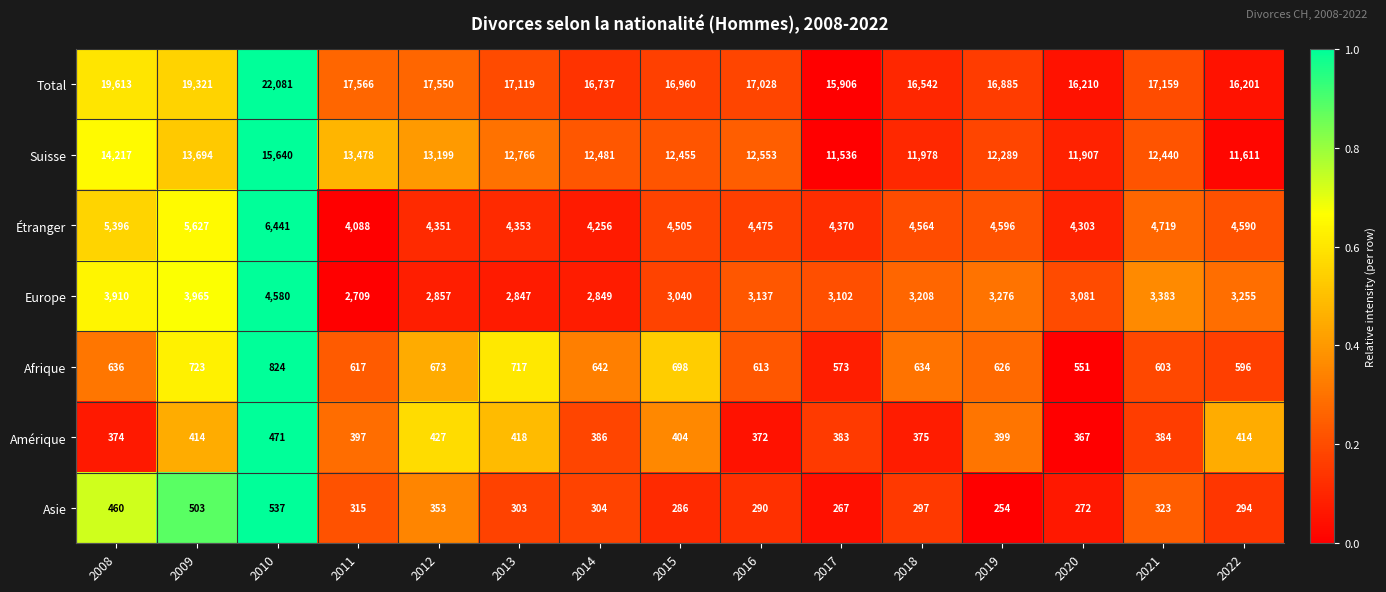

How many values in the Étranger series are below 4505?

7